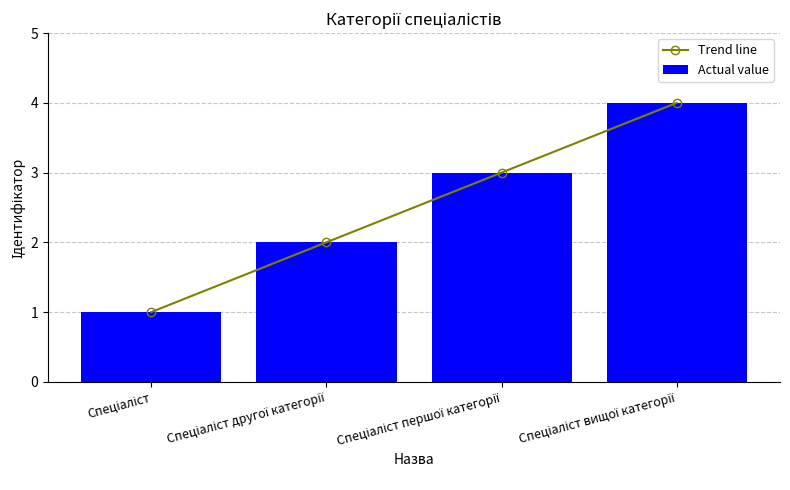

What is the approximate value of Actual value at Спеціаліст вищої категорії?

4